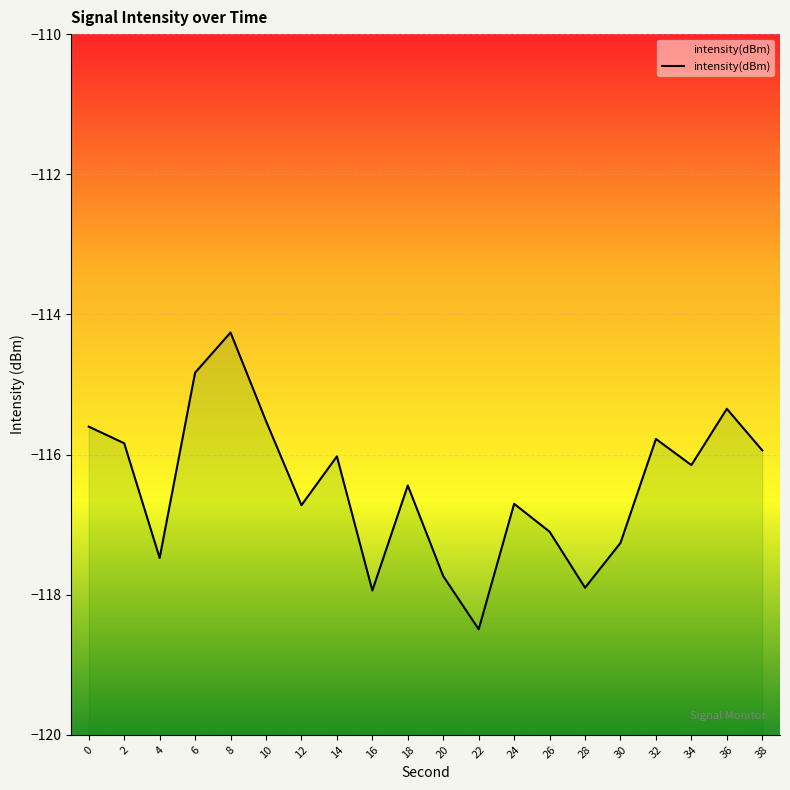

Rank the categories by value from lowest to highest.

22, 16, 28, 20, 4, 30, 26, 12, 24, 18, 34, 14, 38, 2, 32, 0, 10, 36, 6, 8